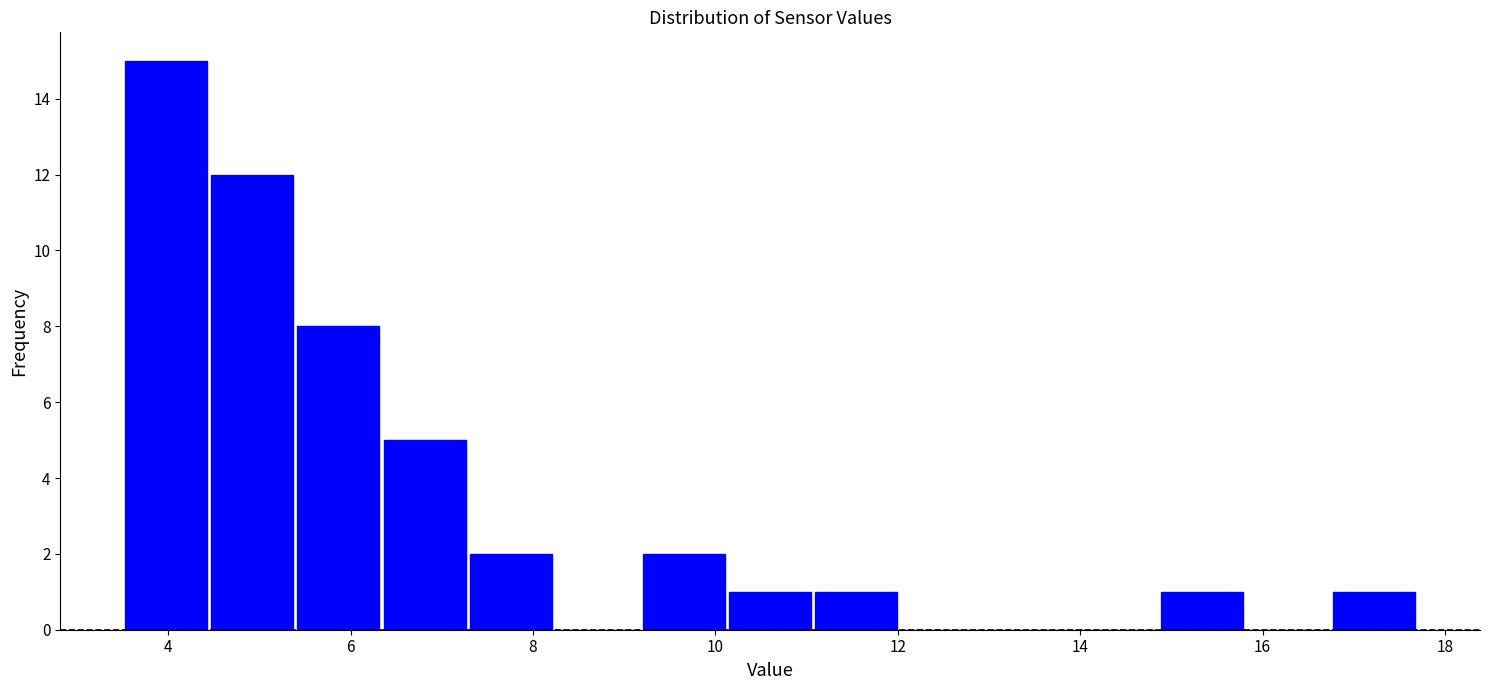

How tall is the bar that spans 11.0 to 12.0 on the x-axis? Neither the bar edges nor the heights are printed on the chart, so give them approximately, as read against the axes.

1